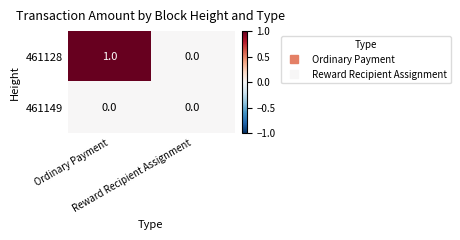

How many categories are shown in the chart?

2